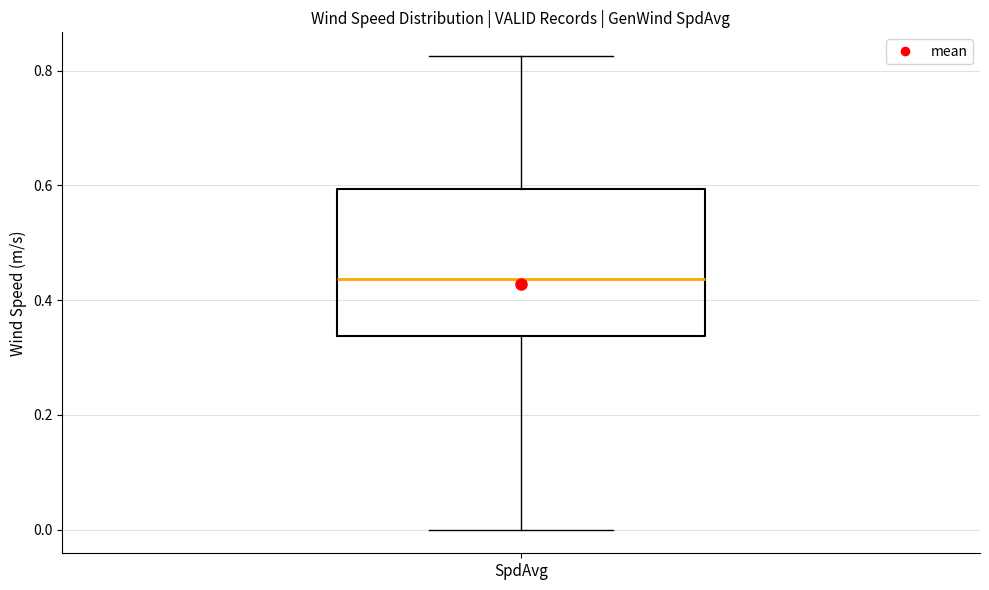

Where does the median line of the box for SpdAvg sit on the y-axis? The values are not printed on the chart, so give them approximately, as read against the axis.

0.44